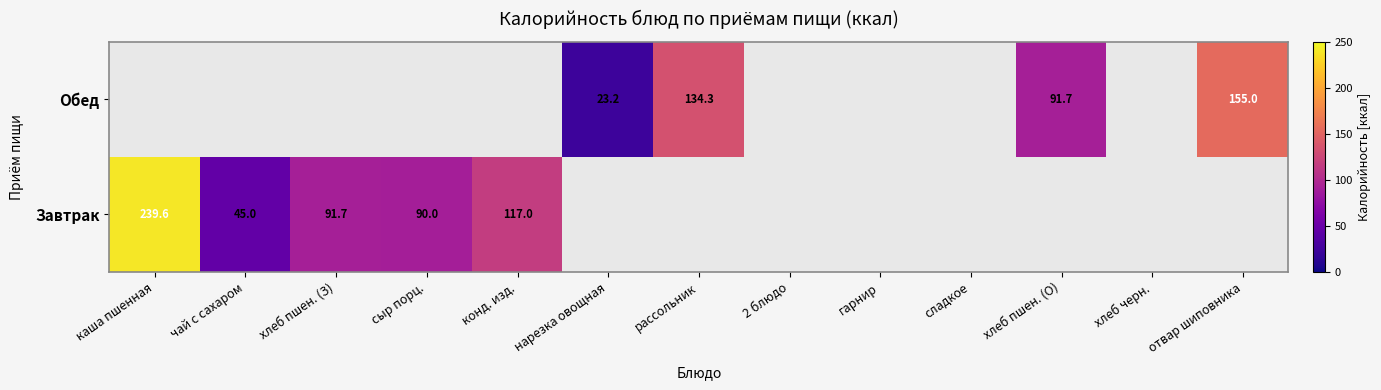

What is the difference between the Обед values at рассольник and хлеб пшен. (О)?

42.6